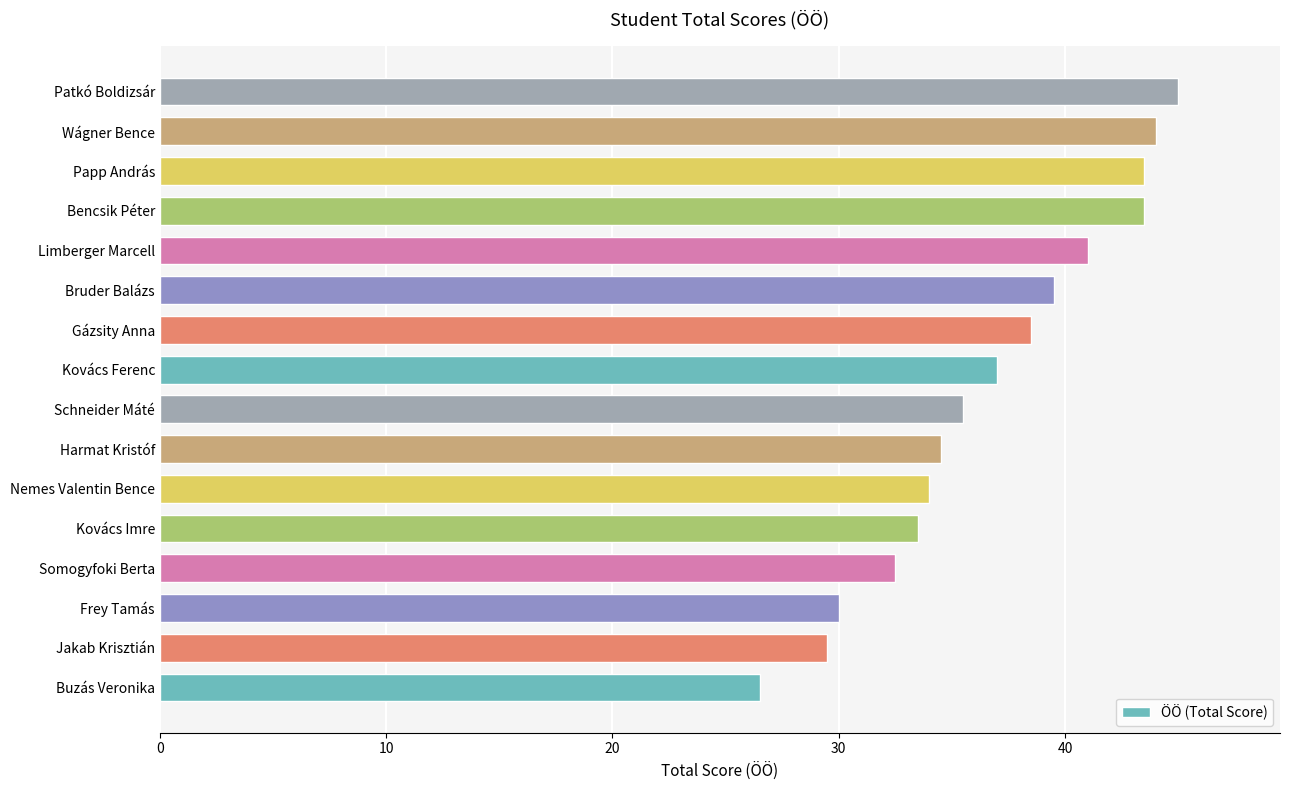

How many series are shown in this chart?

1